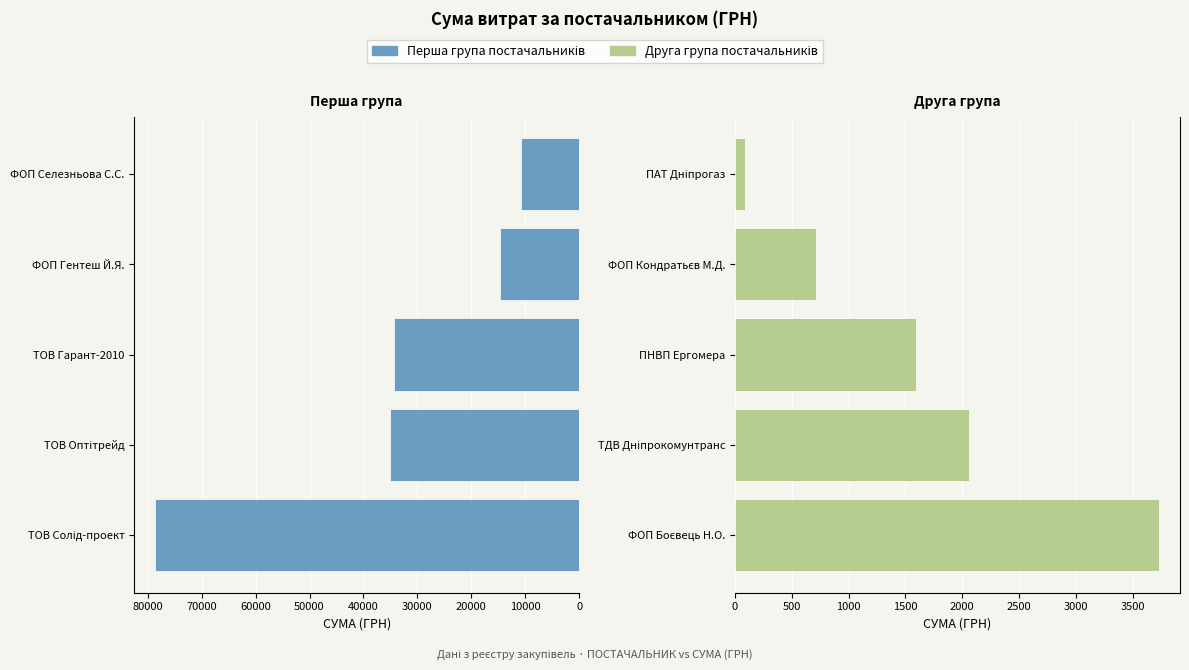

Between ФОП Селезньова С.С. and ТОВ Оптітрейд, which is larger?

ТОВ Оптітрейд